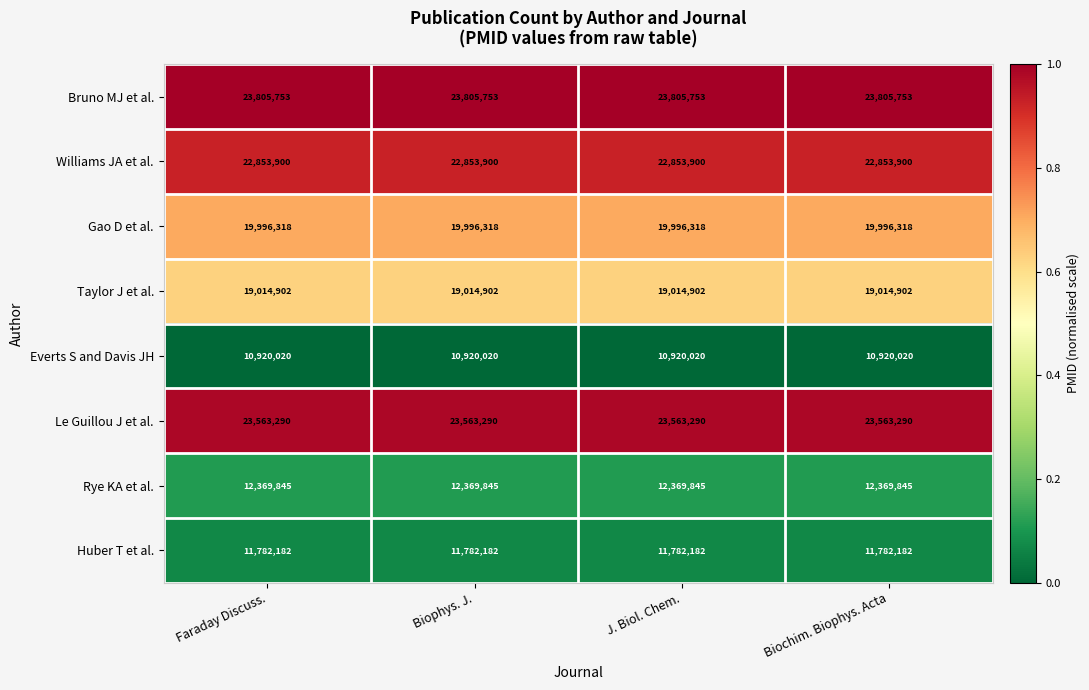

At how many categories does at least one series exceed 13625828?

4